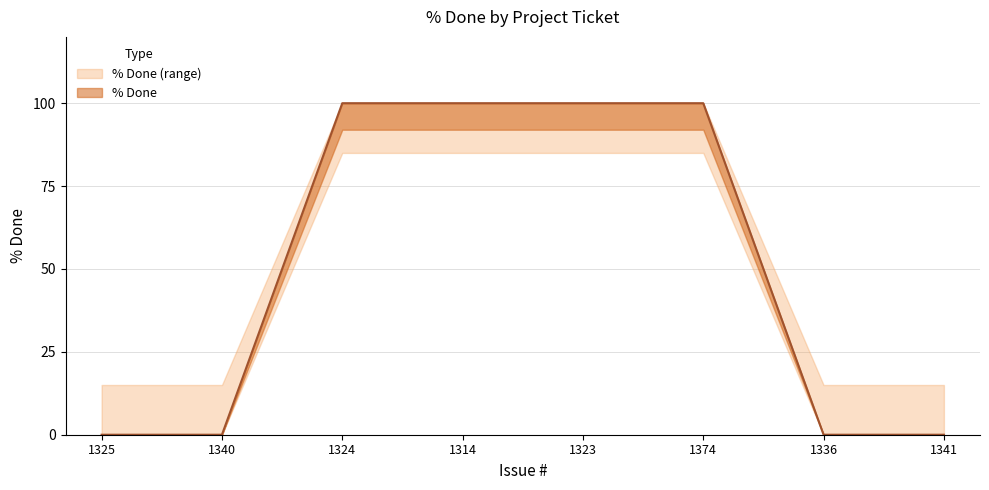

Does the chart have visible grid lines?

Yes